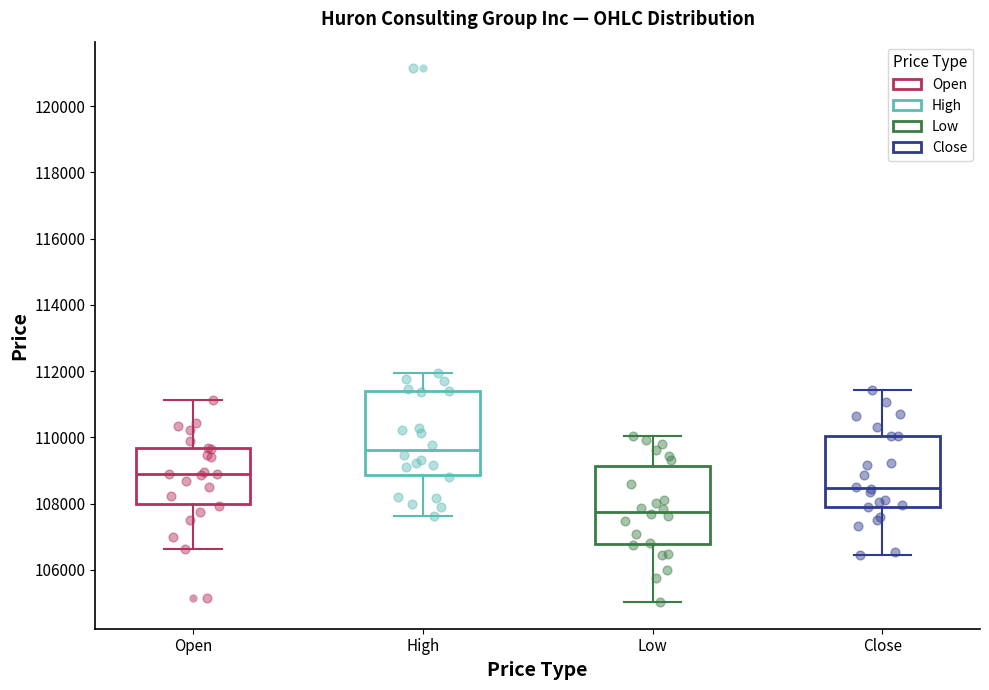

Reading left to right, transcribe this box plot: for each box, give where its median line is, the range the box spans, and where its two whiskers end, as read against the y-axis. The values are not printed on the chart, so give them approximately, as read against the axis.

Open: median 109000, box 108000 to 109600, whiskers 106600 to 111200
High: median 109600, box 108800 to 111400, whiskers 107600 to 112000
Low: median 107800, box 106800 to 109200, whiskers 105000 to 110000
Close: median 108400, box 108000 to 110000, whiskers 106400 to 111400